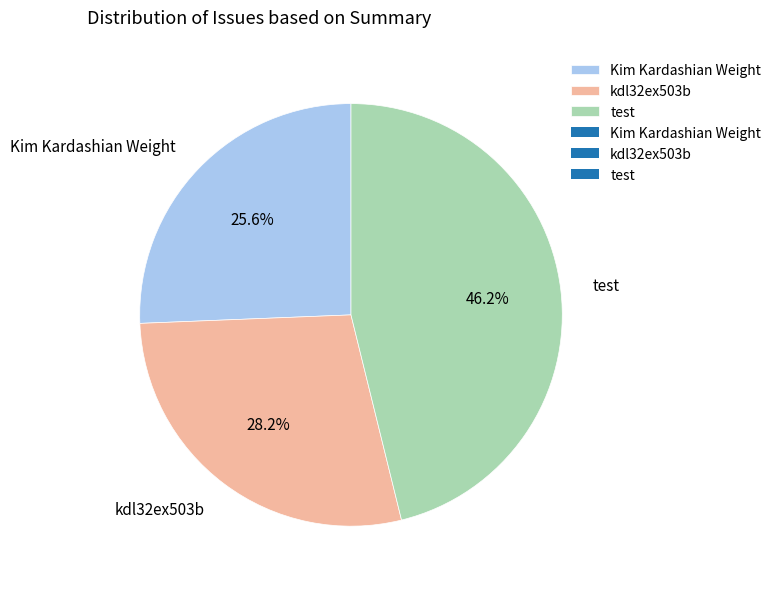

Is it true that kdl32ex503b is 20% of the pie?

False